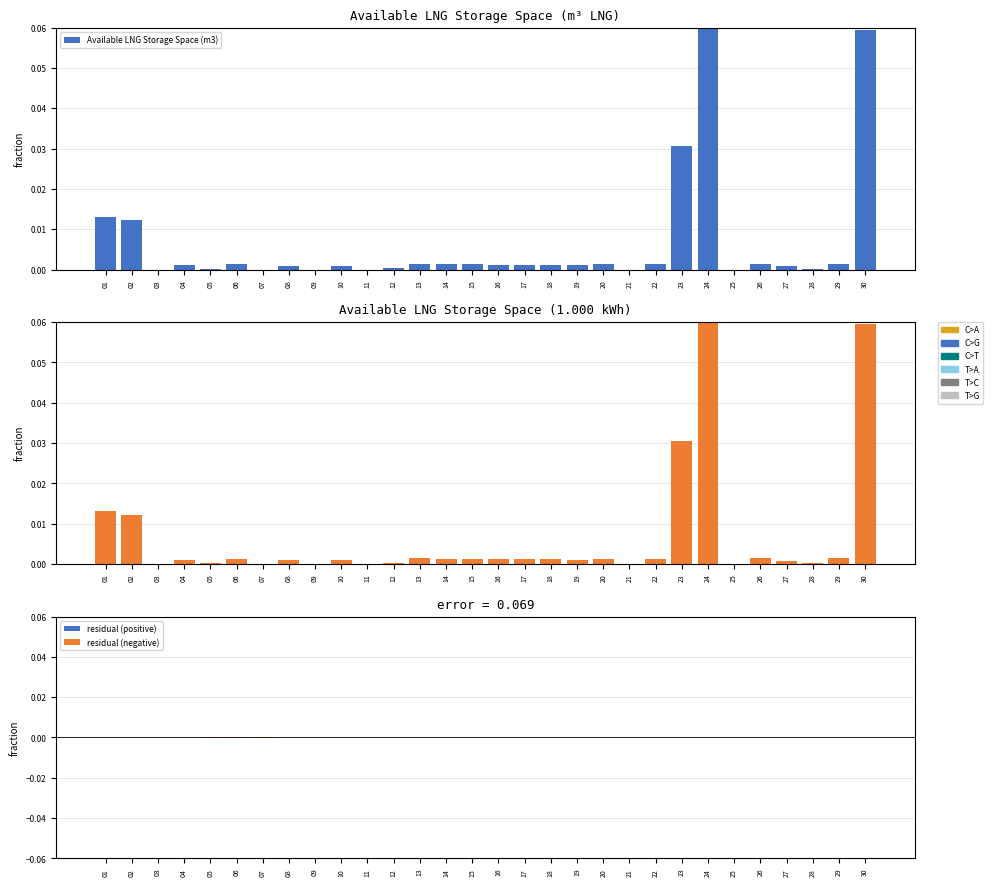

List the series in order of their overall mean, highest first.

Available LNG Storage Space (1000 kWh), Available LNG Storage Space (m3)